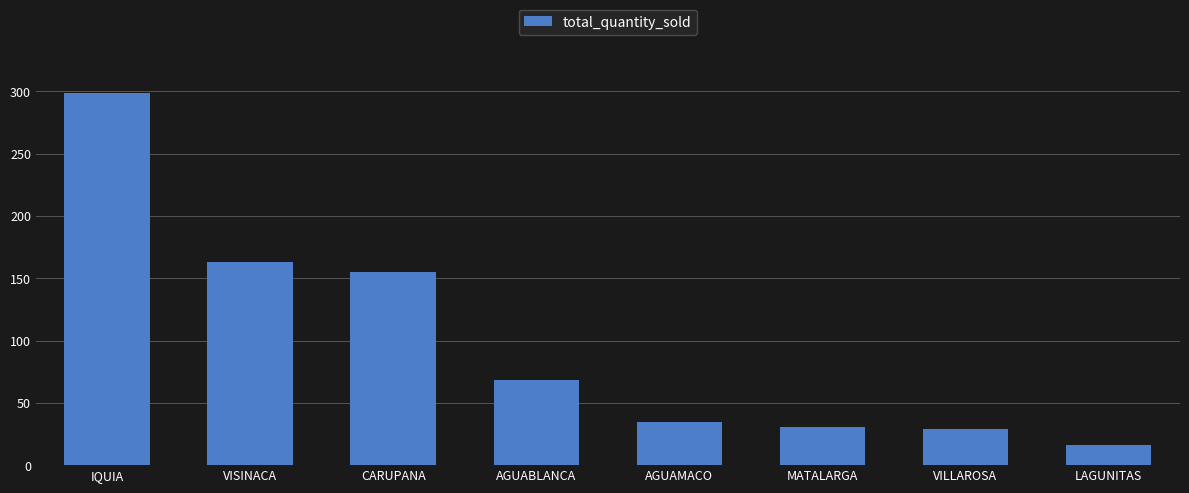

What position from the left is AGUAMACO?

5